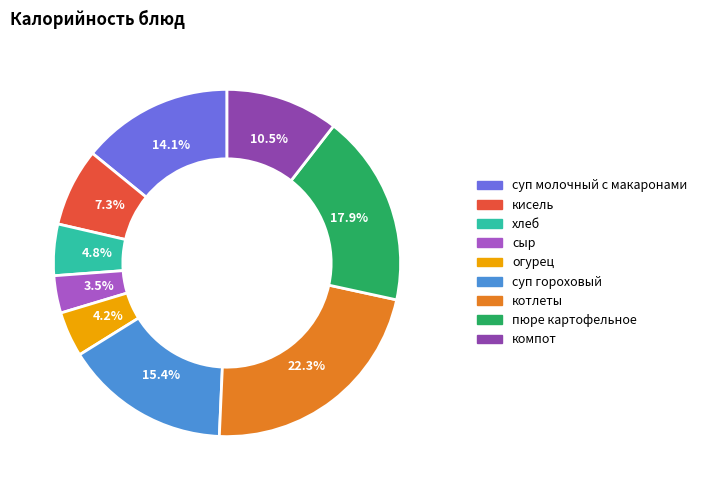

How many segments does this pie chart have?

9